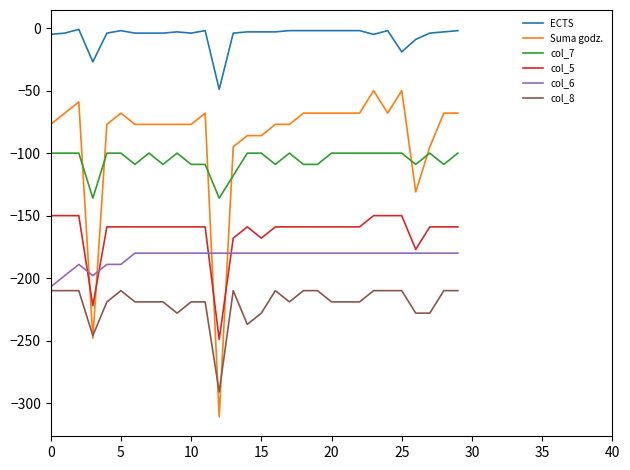

True or false: col_6 and ECTS cross at least once.

False